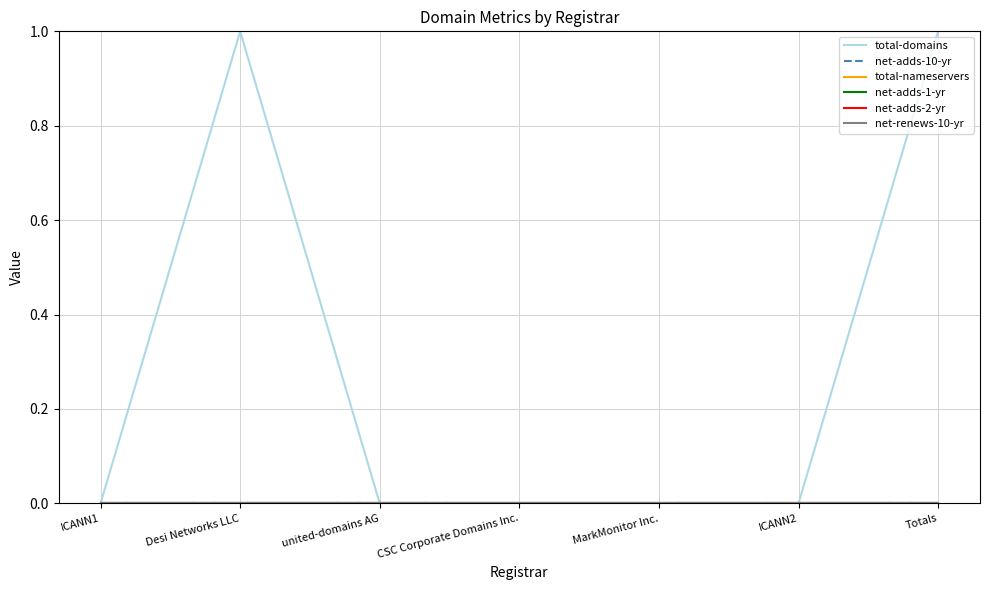

Is this an area chart (filled region under the line)?

No